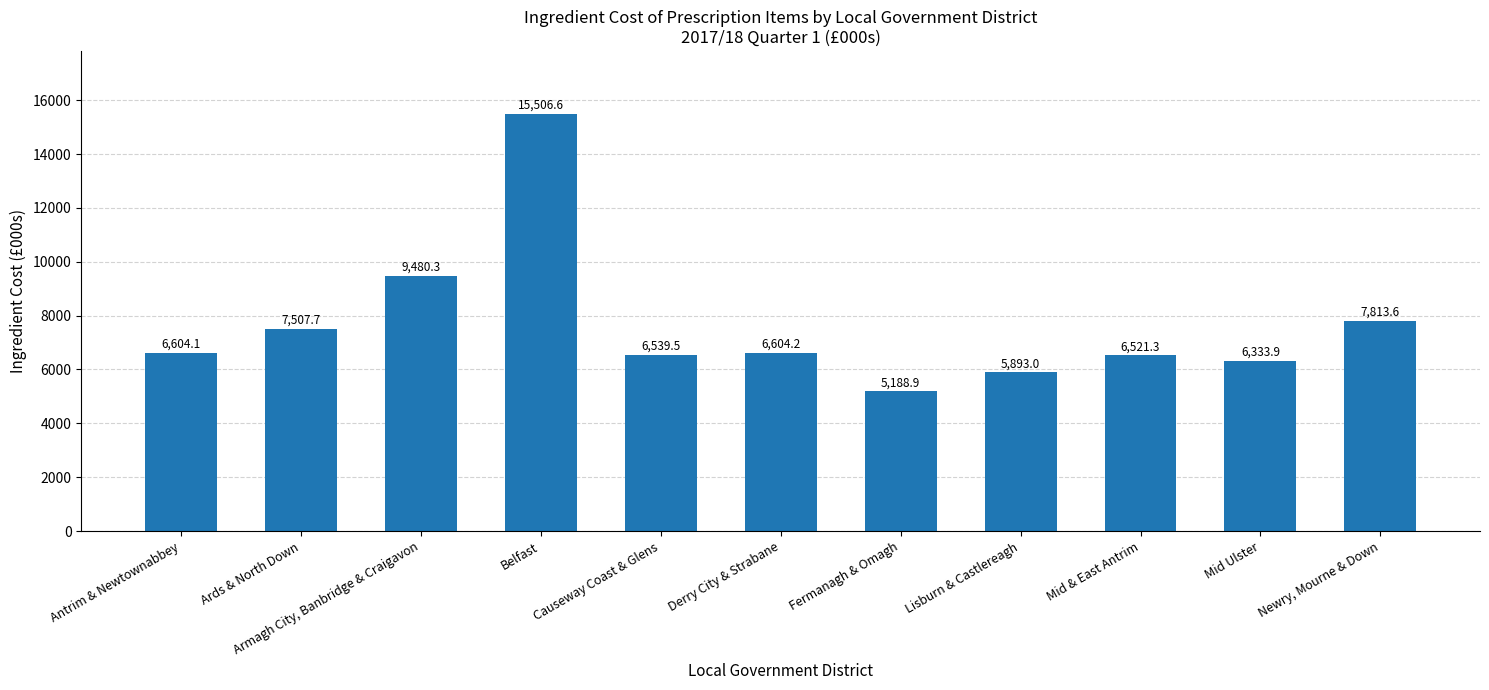

What position from the left is Mid & East Antrim?

9